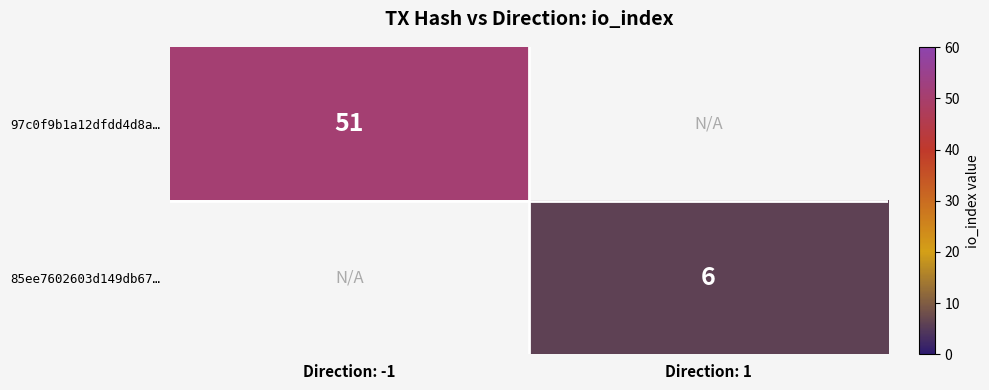

Is it true that 97c0f9b1a12dfdd4d8a… equals 67 at Direction: -1?

False